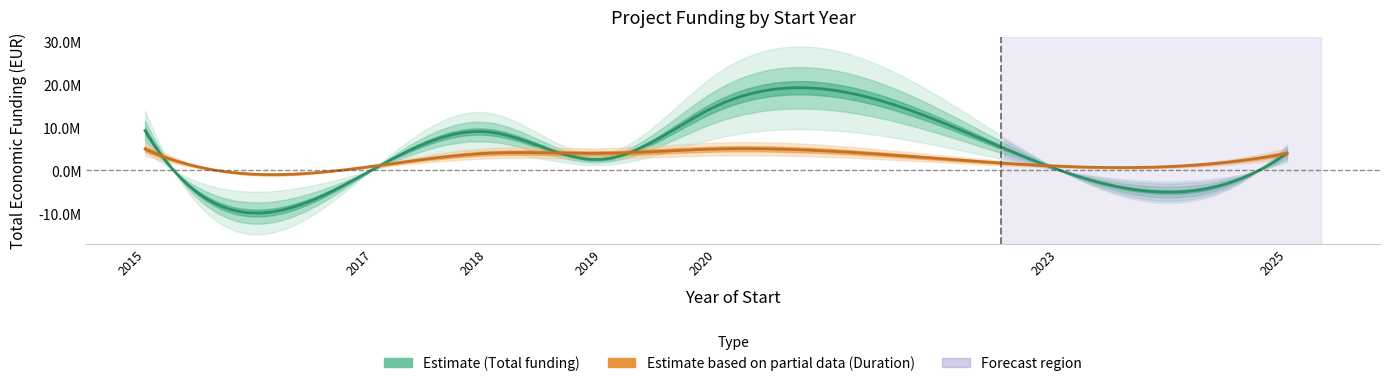

Is this an area chart (filled region under the line)?

No